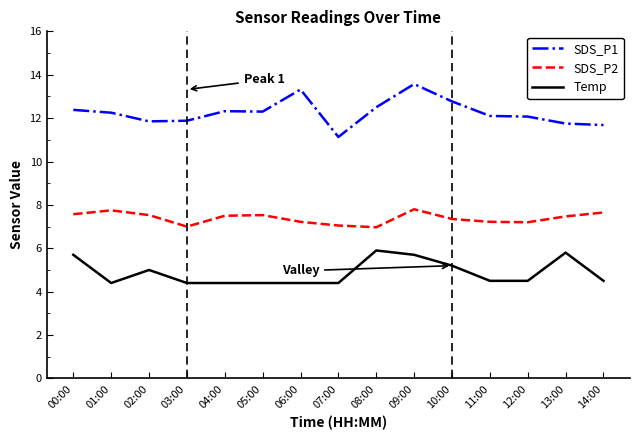

Where is the first local maximum for SDS_P2?

01:00